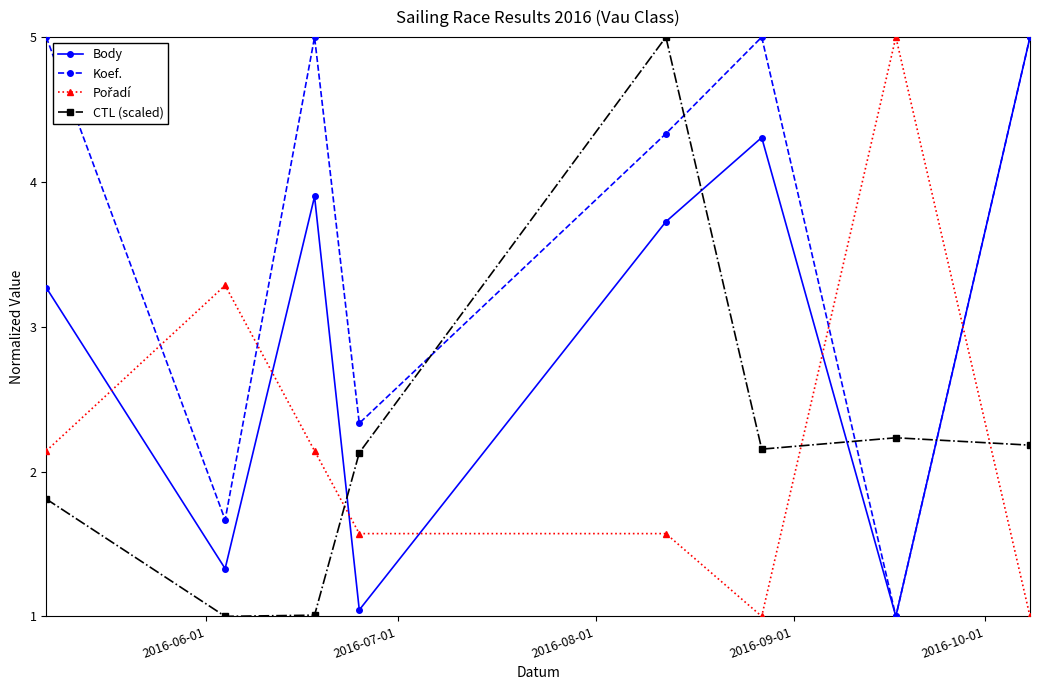

What is the average value of the Koef. series?

3.7